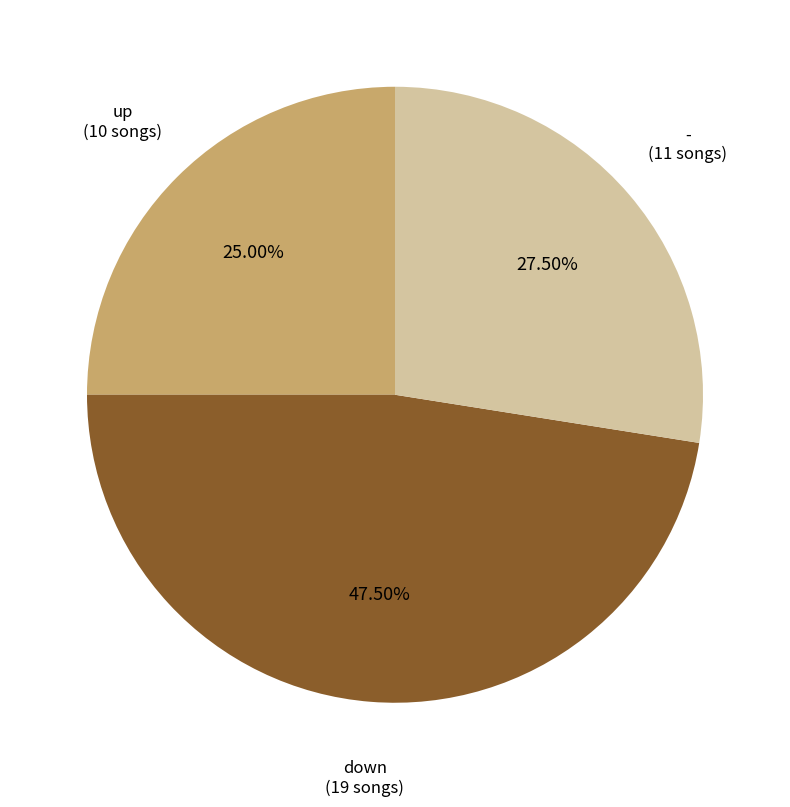

How many segments does this pie chart have?

3